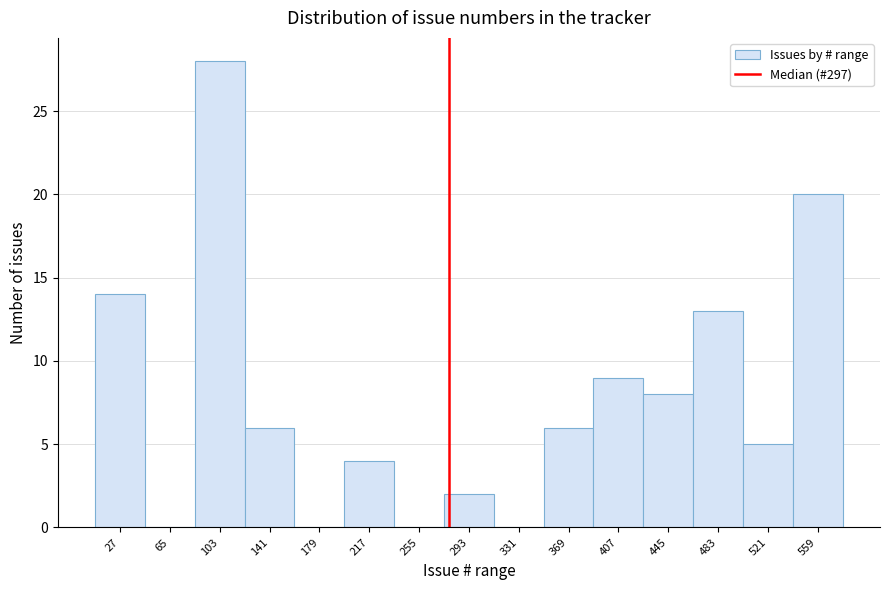

Reading left to right, what are all the values shown in this chart?

27=14	65=0	103=28	141=6	179=0	217=4	255=0	293=2	331=0	369=6	407=9	445=8	483=13	521=5	559=20